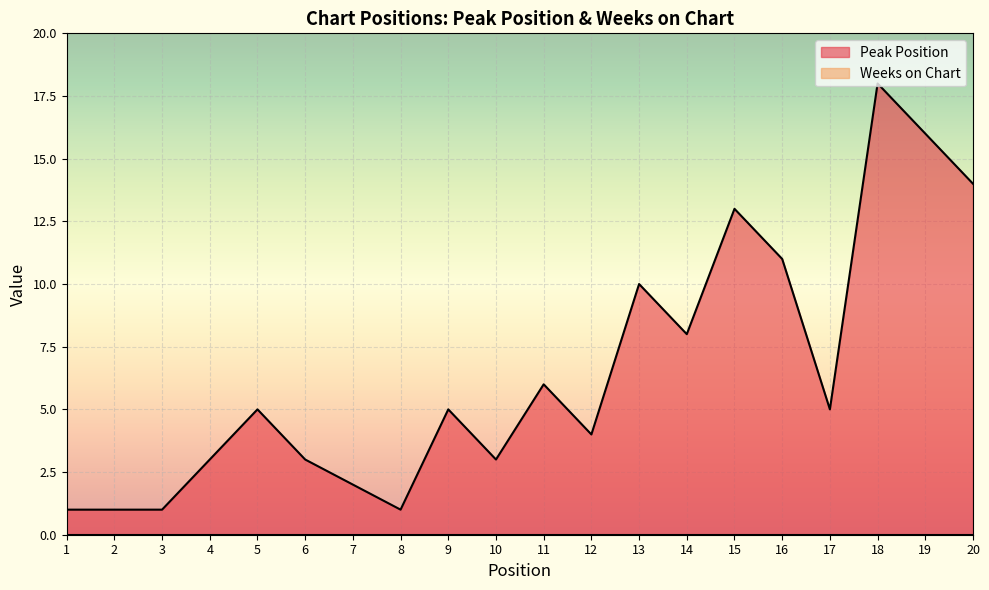

Rank the categories by value from highest to lowest.

18, 19, 20, 15, 16, 13, 14, 11, 5, 9, 17, 12, 4, 6, 10, 7, 1, 2, 3, 8